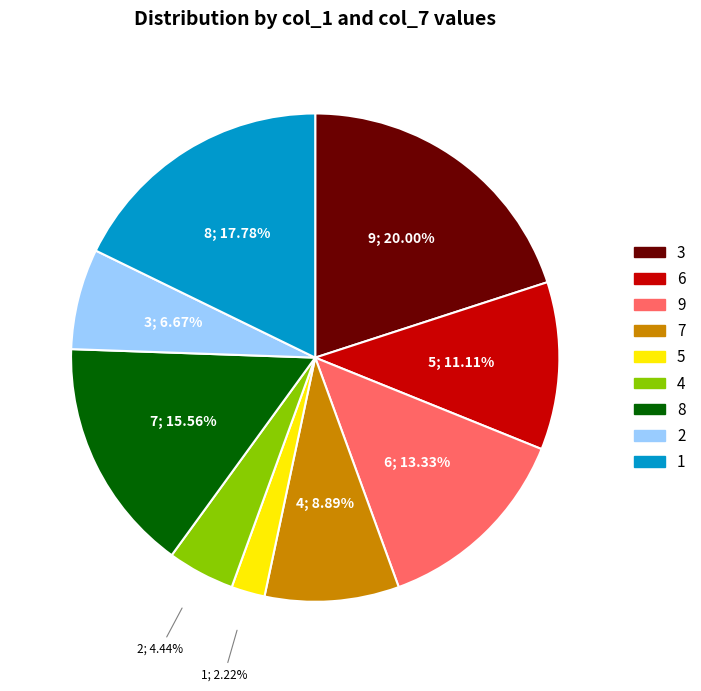

Is there any slice that represents more than half of the pie?

No